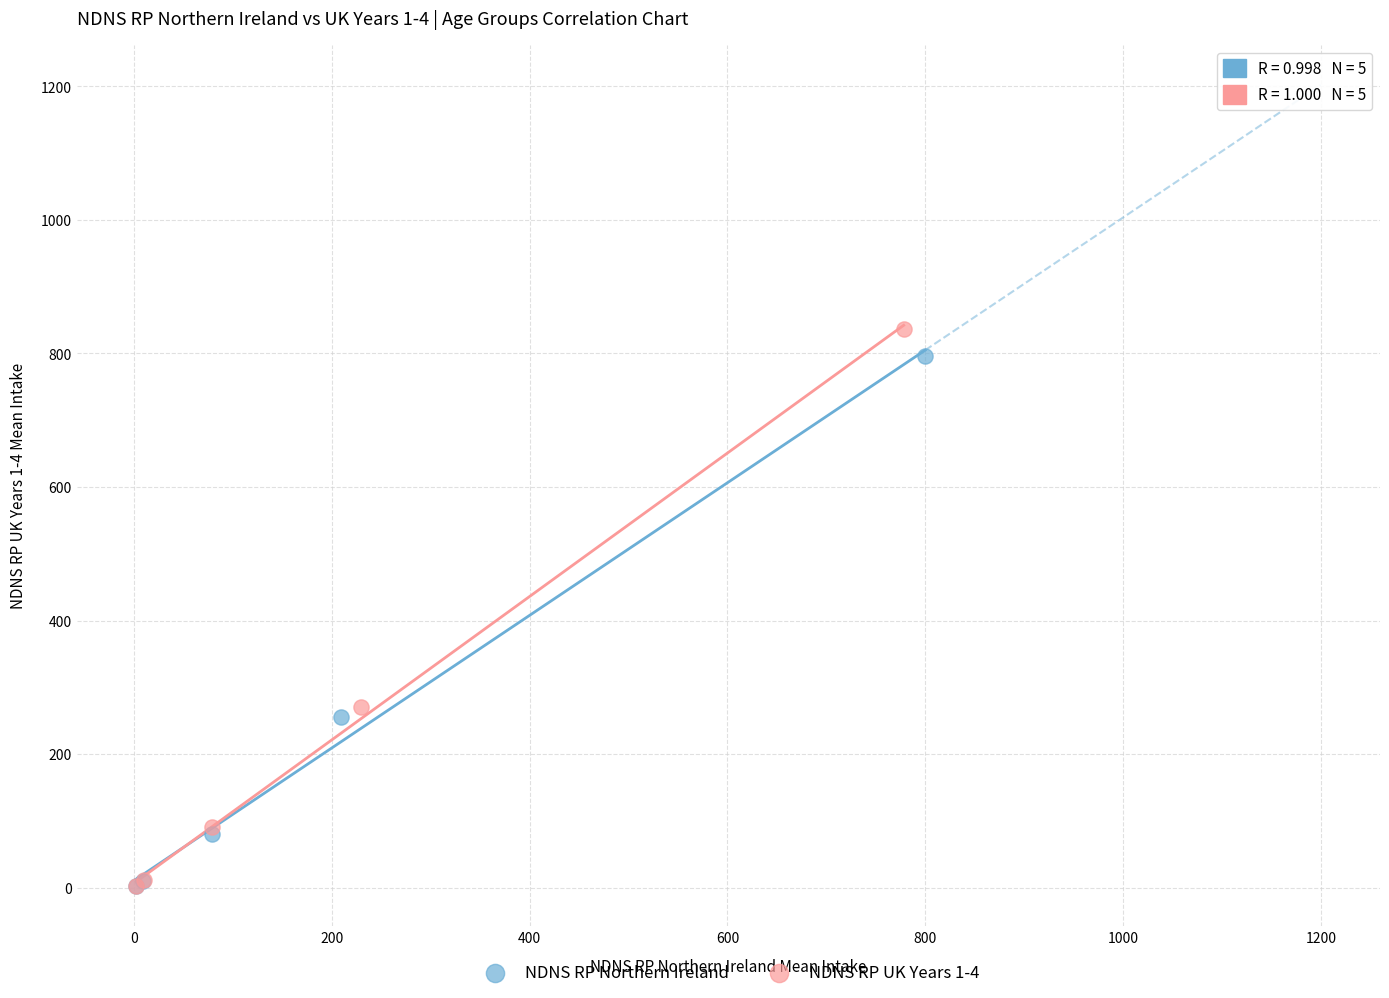

Which series has the largest Y range (max minus min)?

NDNS RP UK Years 1-4